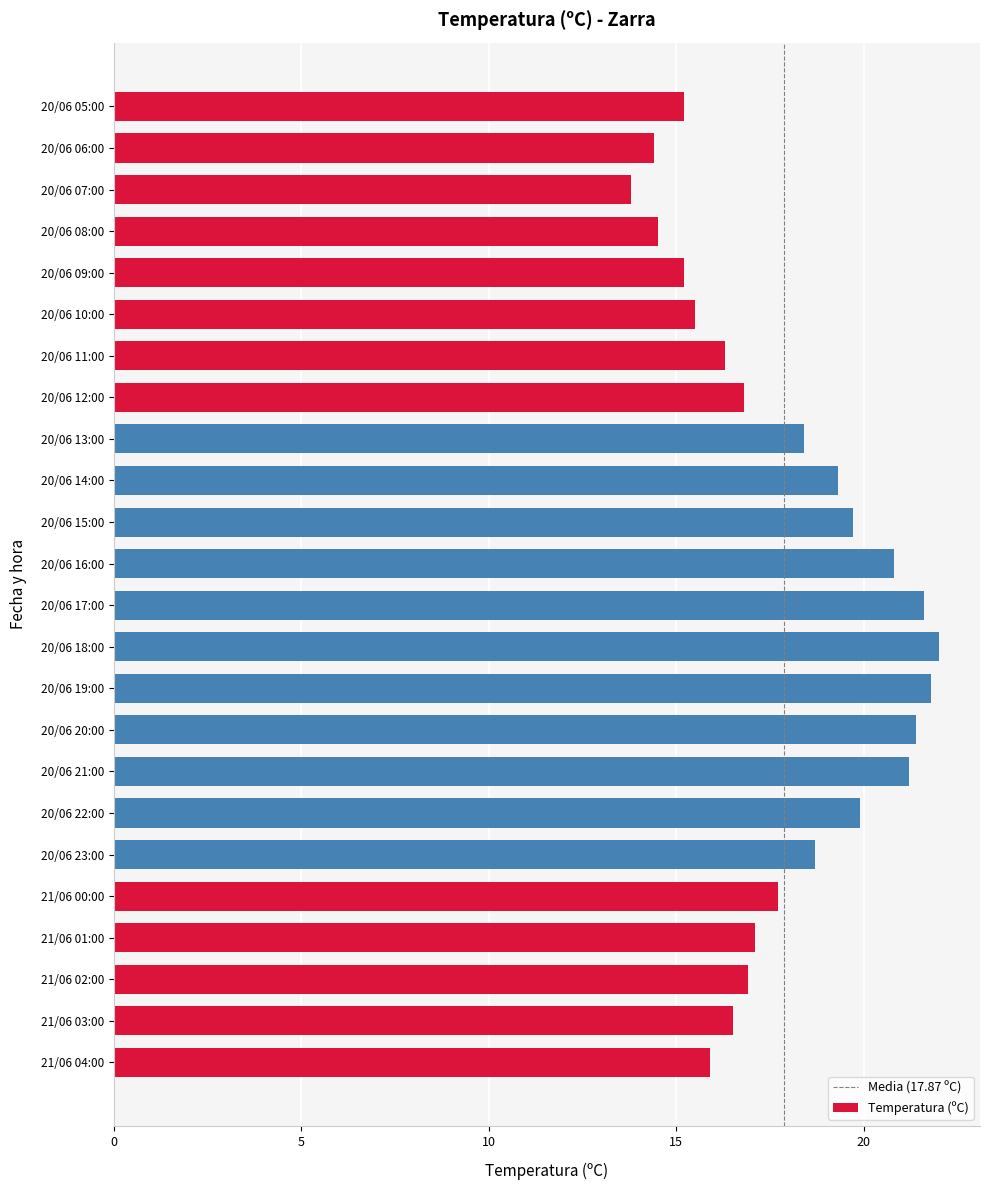

At which category does the chart reach its minimum across all series?

20/06 07:00